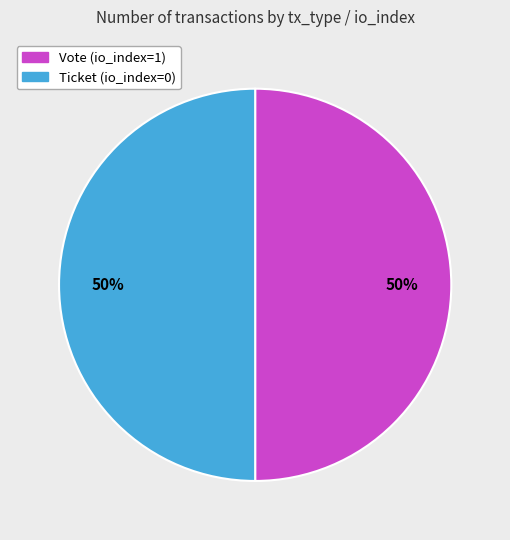

To the nearest percent, what is the average slice percentage?

50%